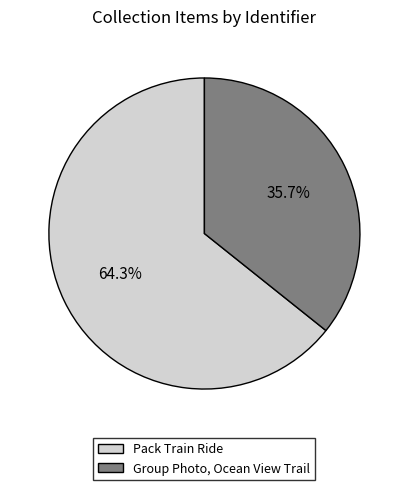

Which slice is the smallest?

Group Photo, Ocean View Trail